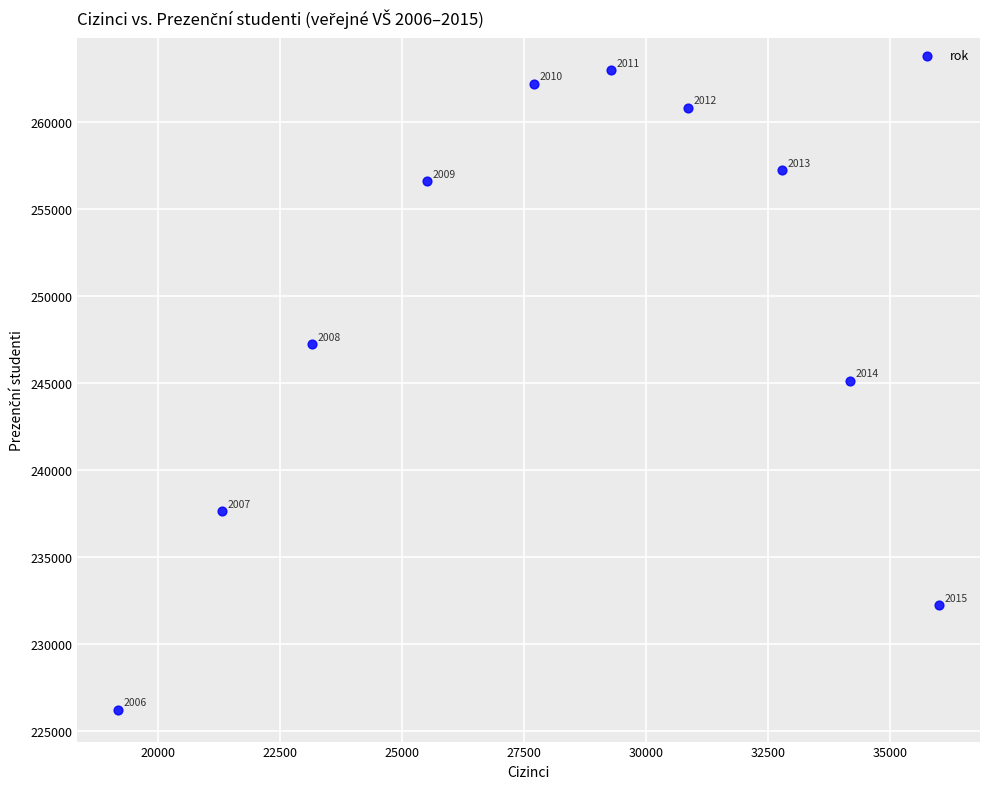

What is the range of X values (max minus min)?

16834.1